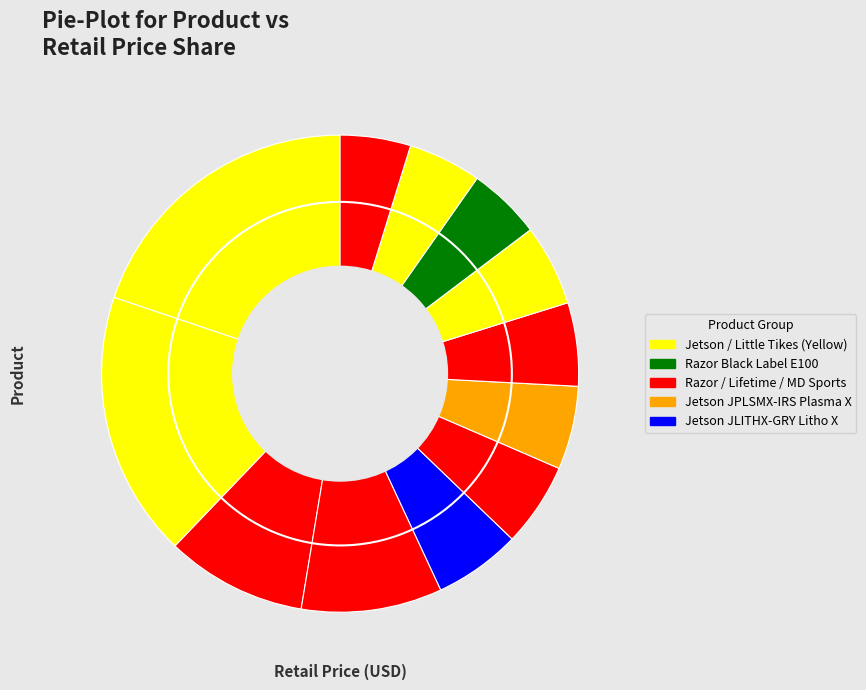

How many slices are in this pie chart?

12